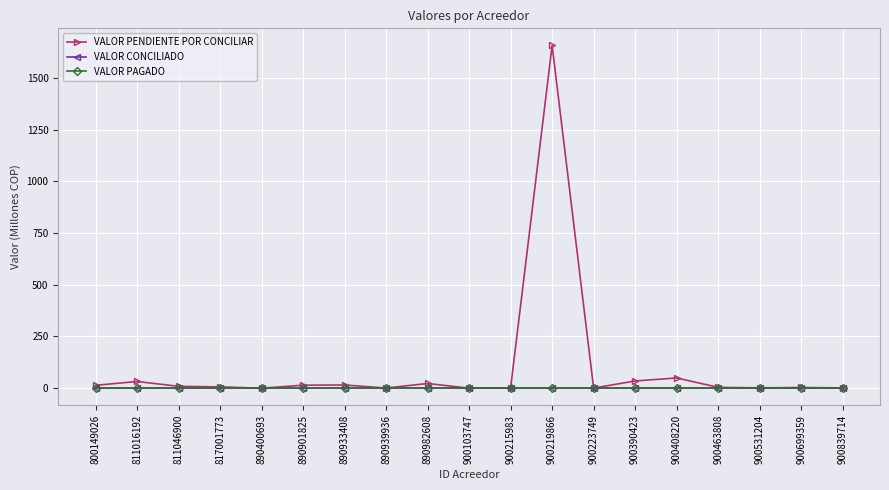

The VALOR CONCILIADO series shows 0.0 at 811046900. True or false?

True